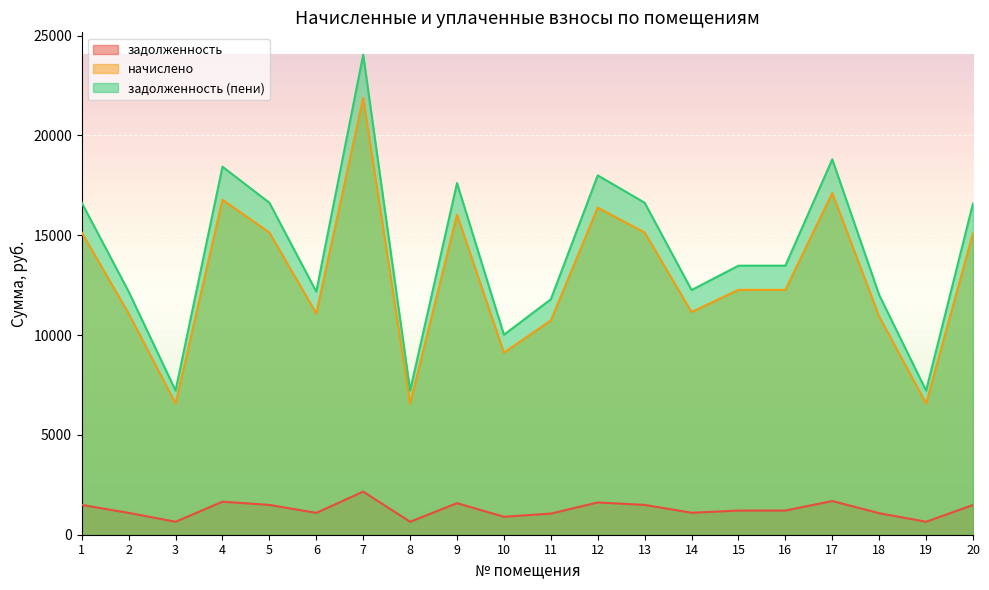

Rank the series at 10 from lowest to highest value.

задолженность, начислено, задолженность (пени)